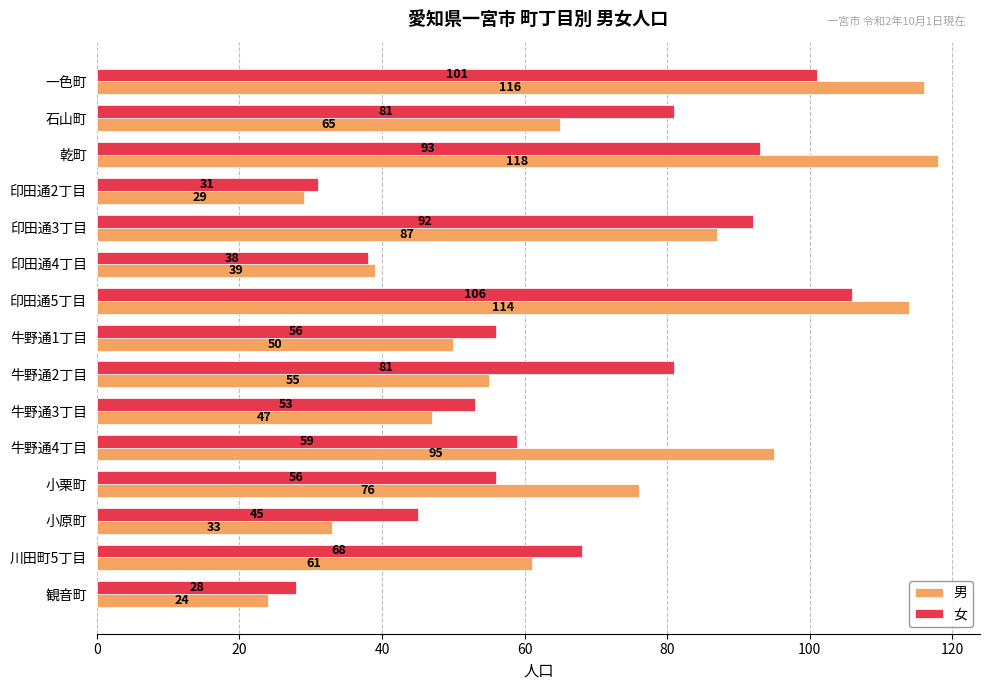

Between 牛野通3丁目 and 川田町5丁目, which series saw the biggest shift?

女